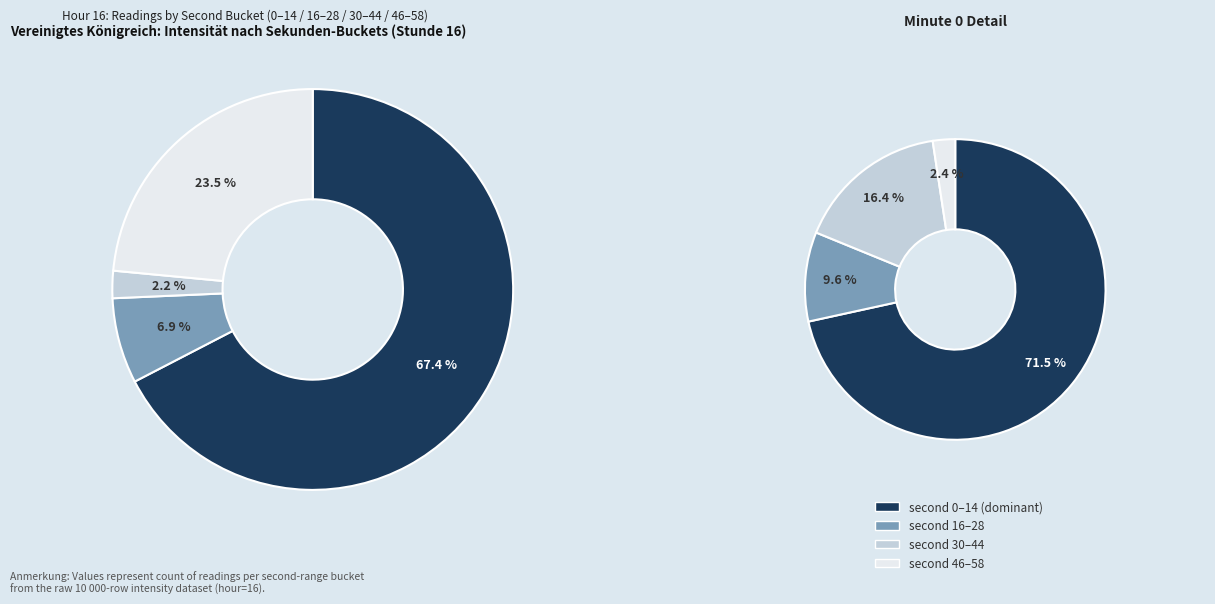

How many slices are in this pie chart?

4